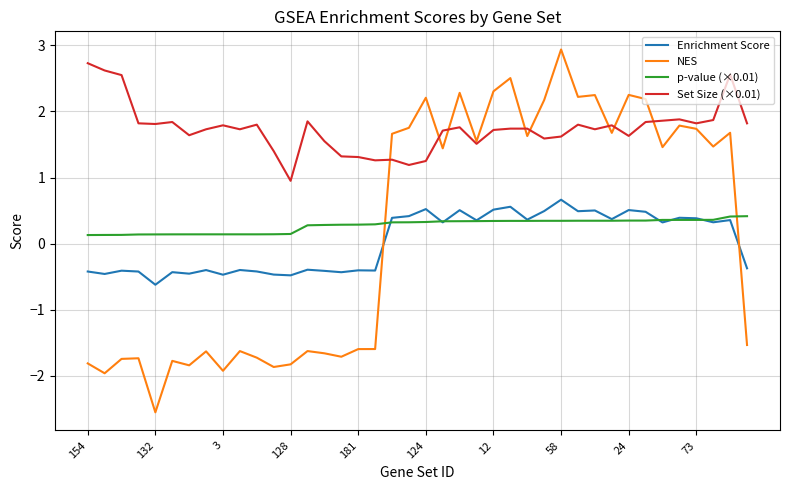

How many Enrichment Score values are between 0 and 1?

21